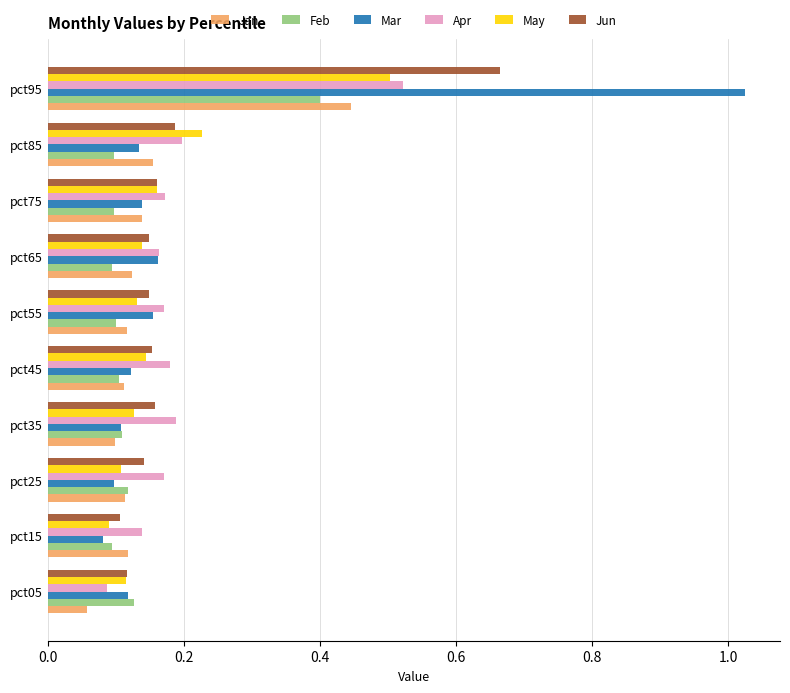

Which series has the largest total across all categories?

Mar